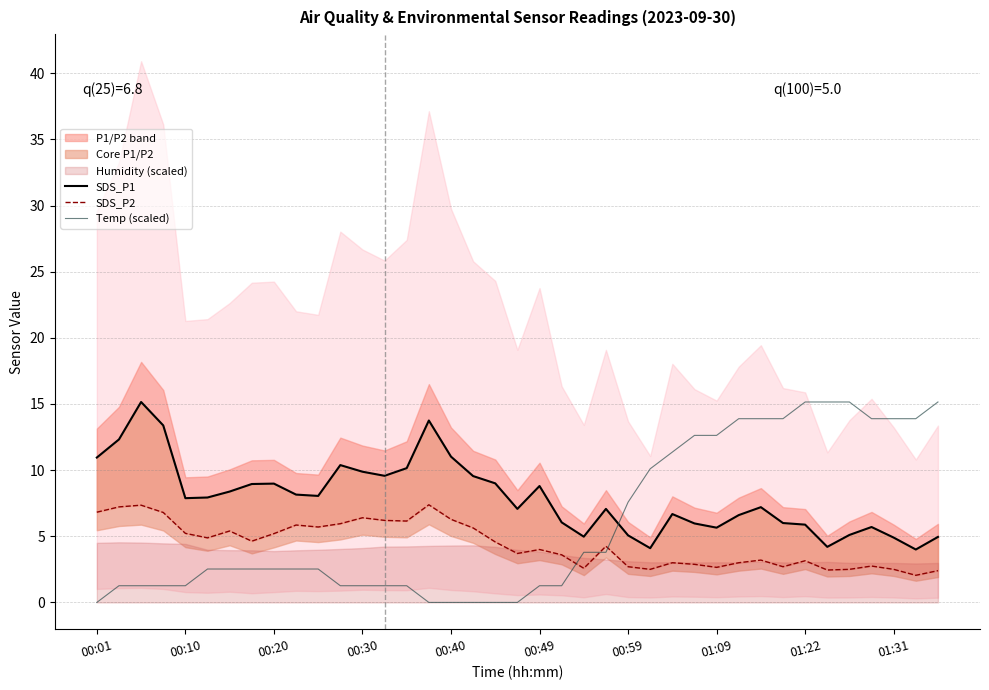

What is the difference between the maximum and second lowest values in the SDS_P2 series?

5.0